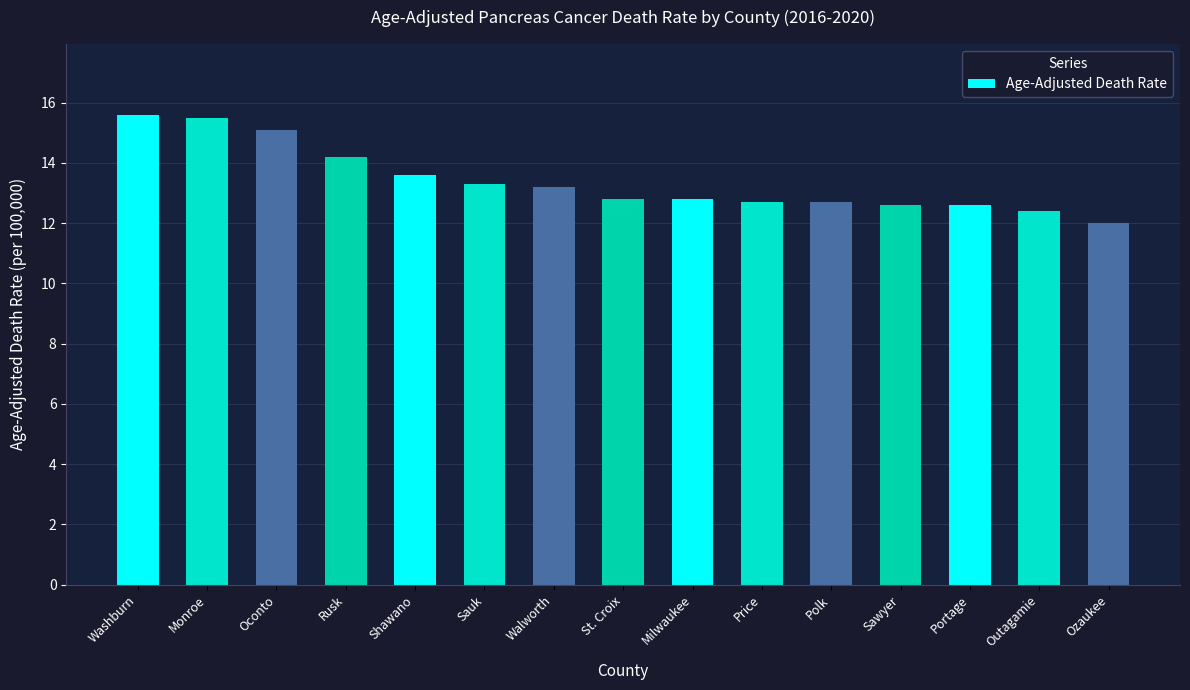

What is the minimum value shown in the chart?

12.0